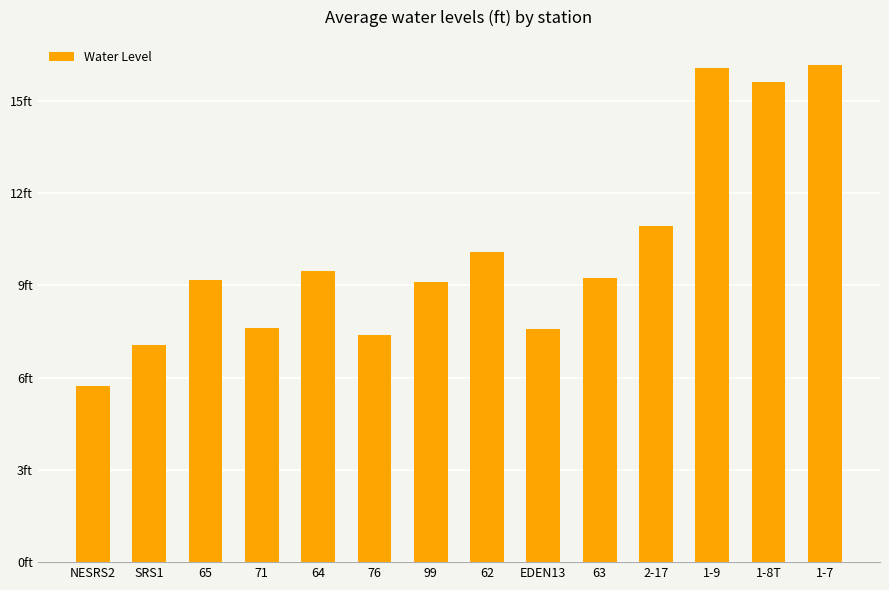

What is the maximum value shown in the chart?

16.2